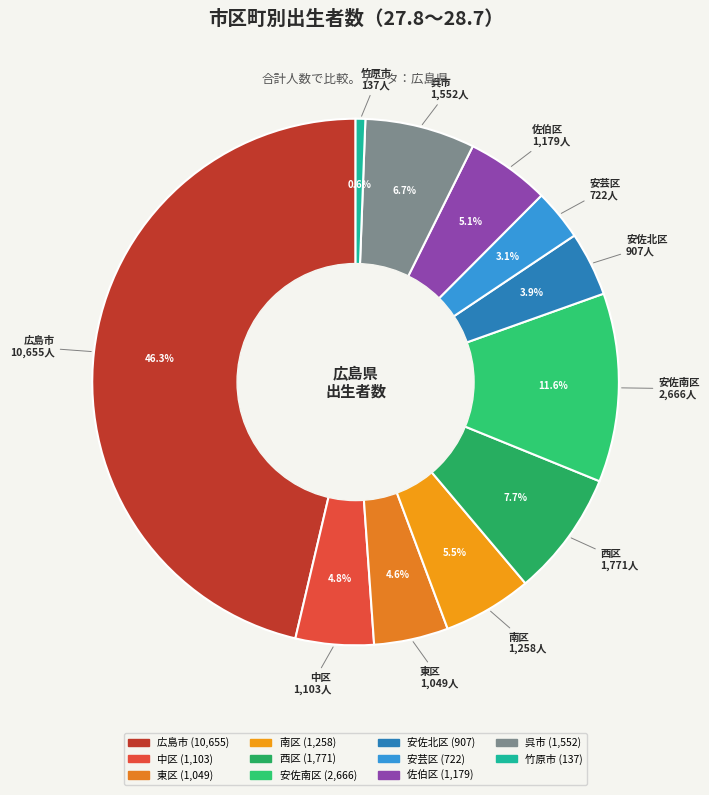

Is the sum of 呉市 and 安佐南区 greater than half?

No